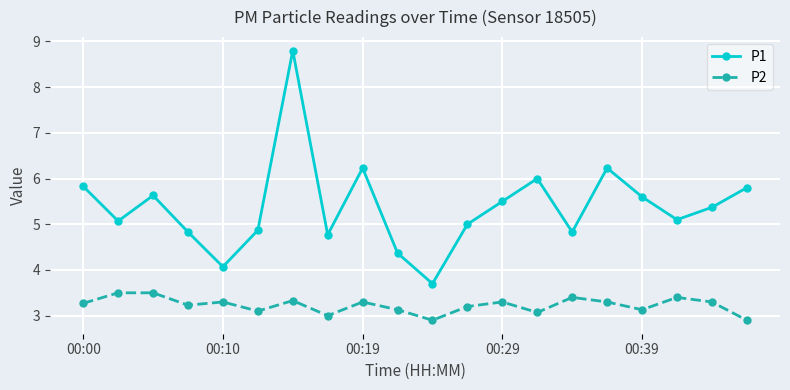

What is the highest value of the P1 series?

8.8